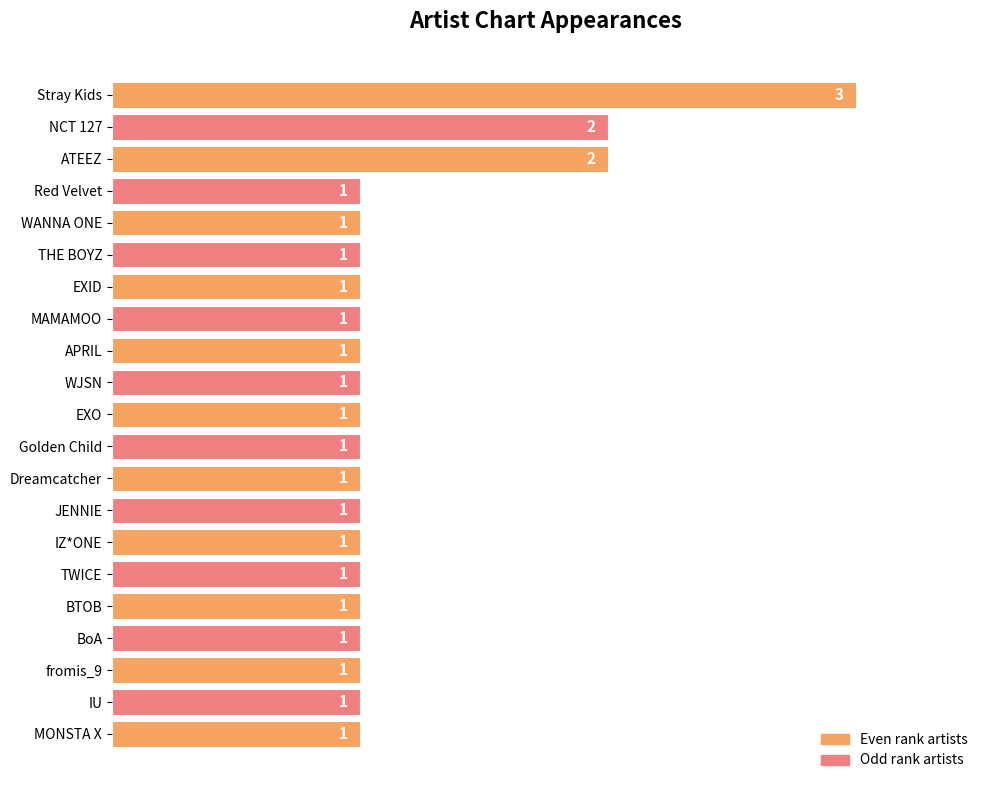

Reading top to bottom, extract all data points from this chart.

3	2	2	1	1	1	1	1	1	1	1	1	1	1	1	1	1	1	1	1	1